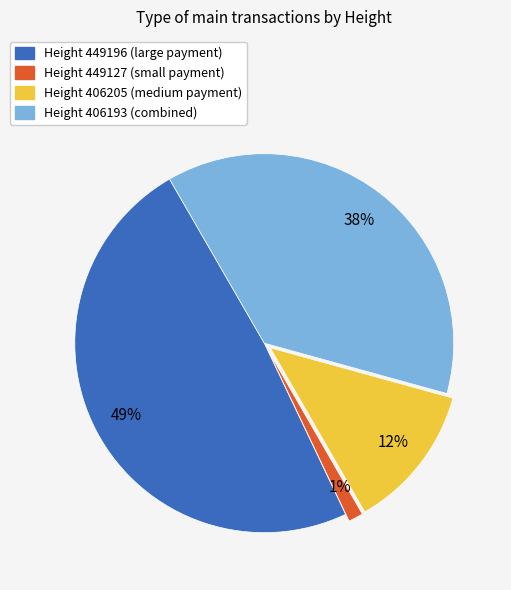

Combined, do Height 406205 (medium payment) and Height 449127 (small payment) account for over 50%?

No